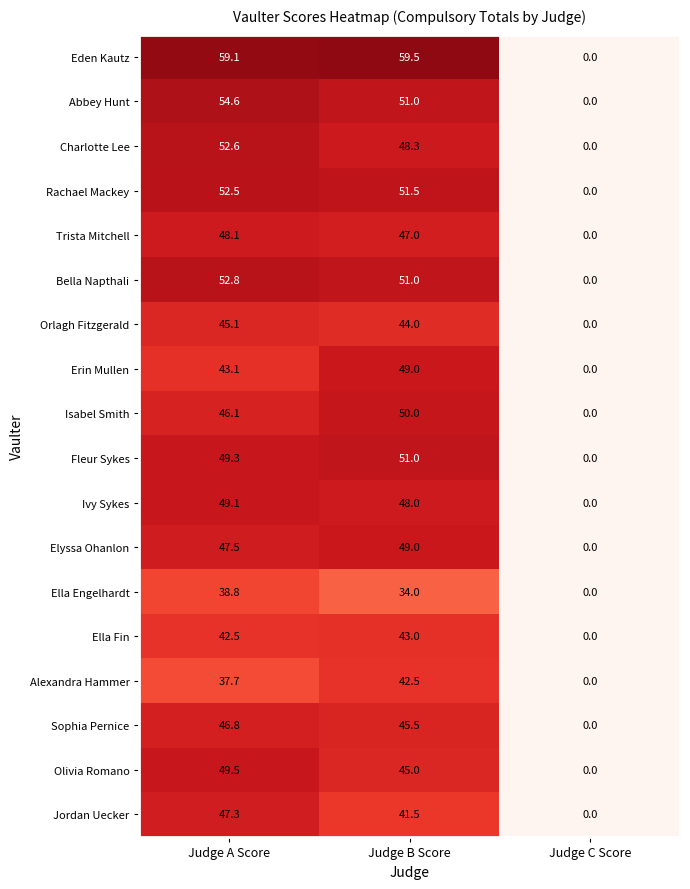

List the labels in order of Isabel Smith value, largest first.

Judge B Score, Judge A Score, Judge C Score